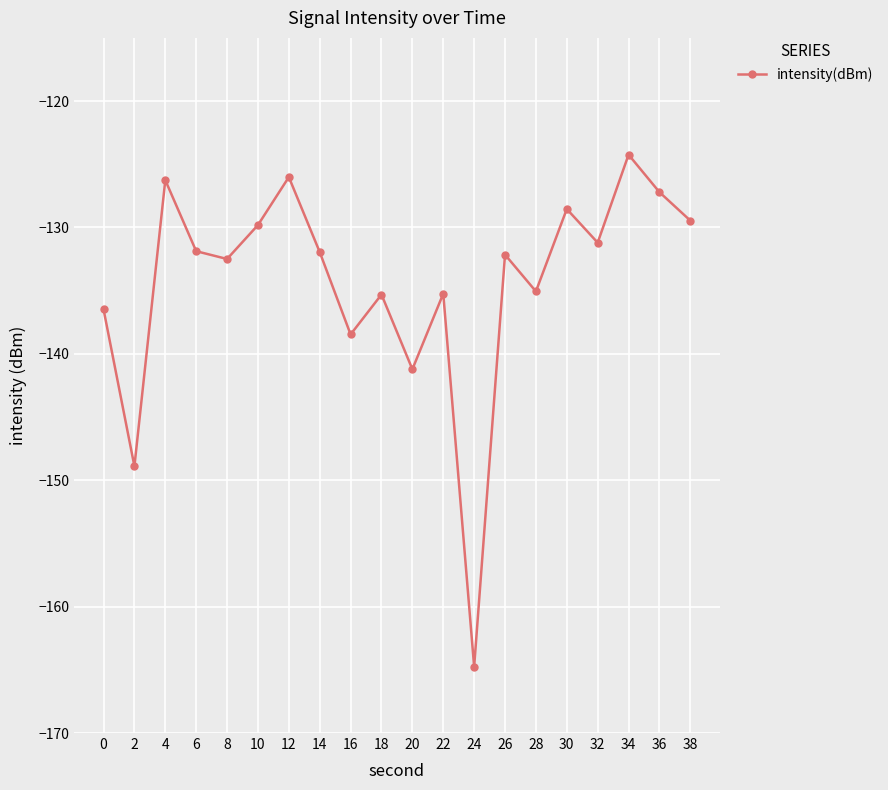

Between 14 and 24, which is larger?

14